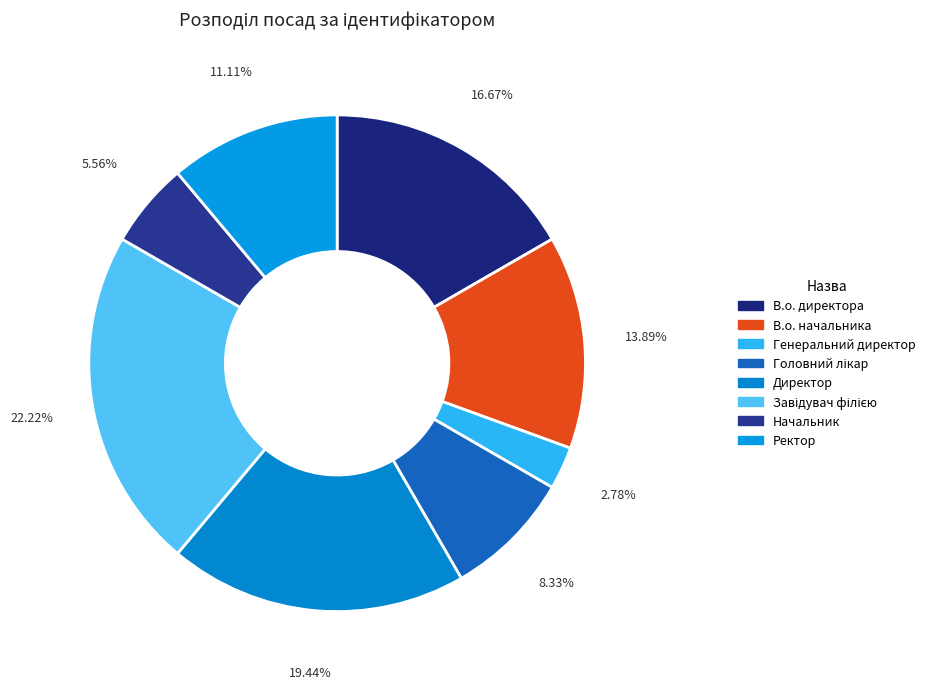

Is there a majority slice in this chart?

No